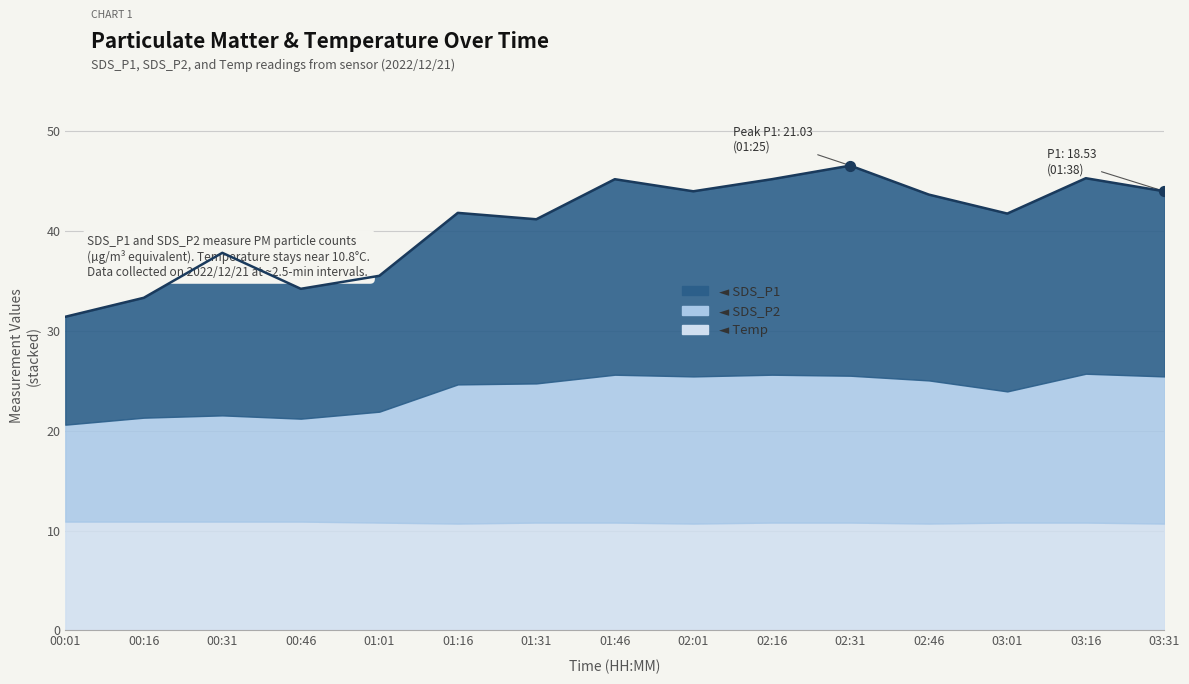

What is the total value across all series at 03:31?

44.0